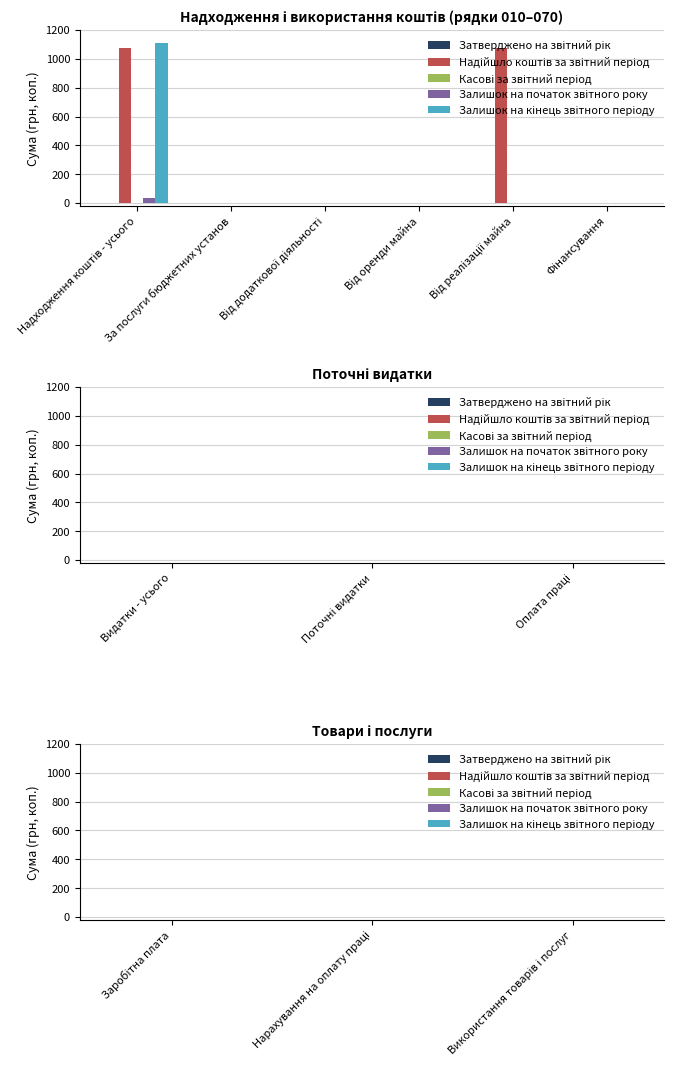

What is the greatest value displayed?

1111.7